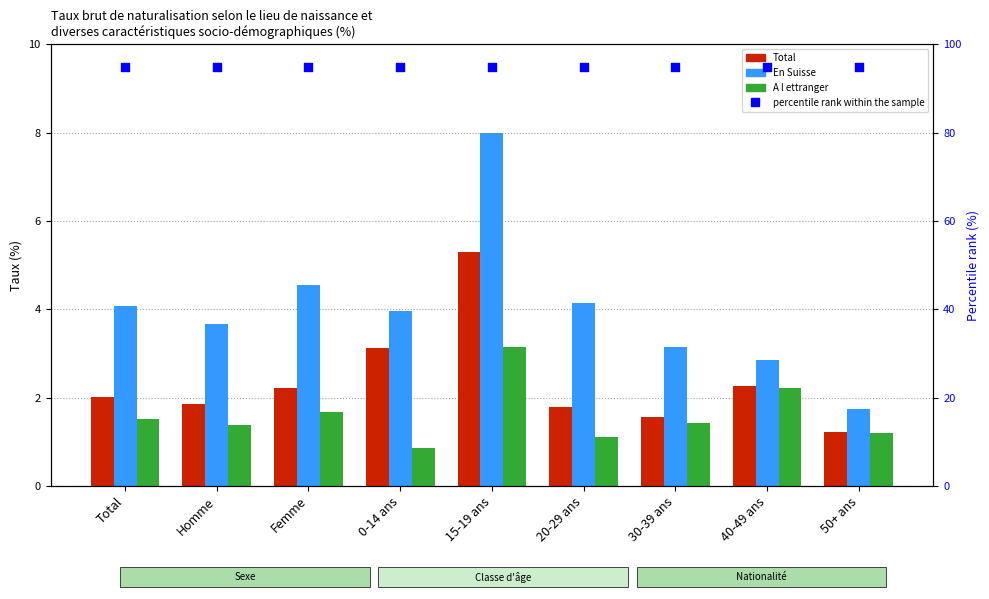

At how many categories does at least one series exceed 52?

9